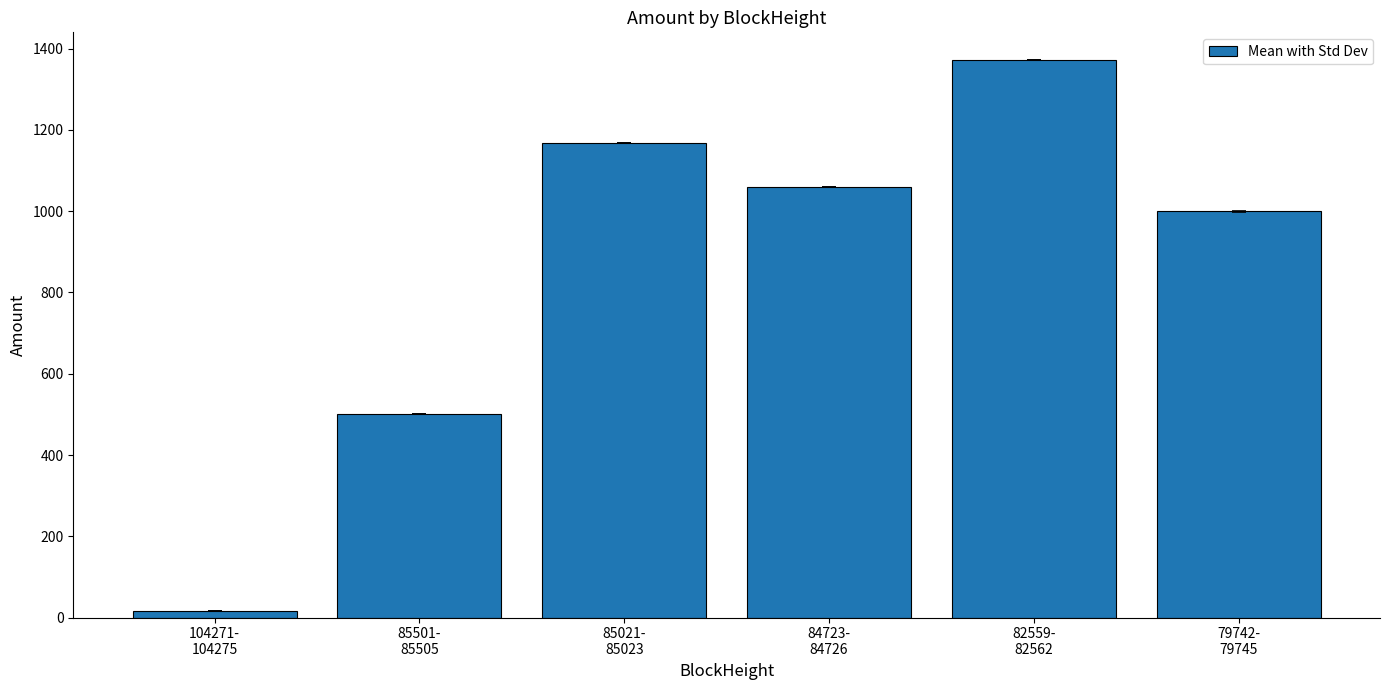

Reading left to right, list all the values displayed in this chart.

15.7	500.9	1167.0	1060.0	1371.7	999.5